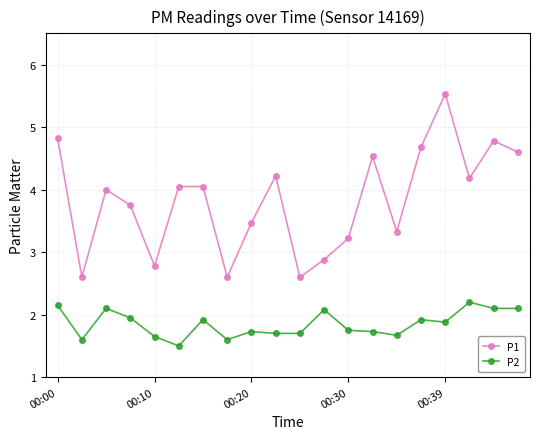

What is the average value of the P1 series?

3.8